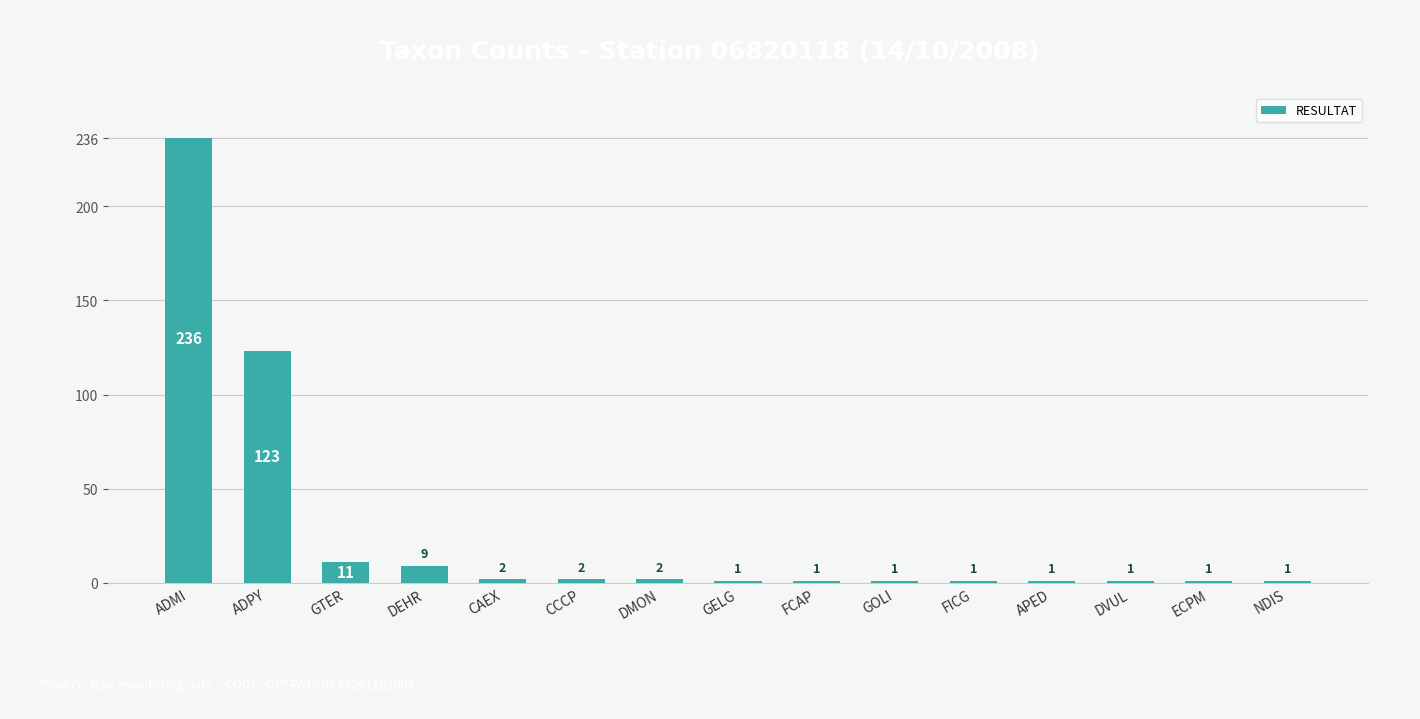

What is the difference between the second highest and second lowest values?

122